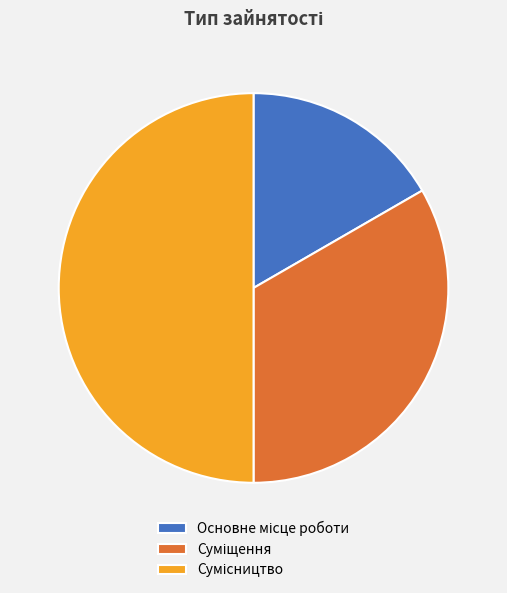

Combined, do Основне місце роботи and Суміщення account for over 50%?

No